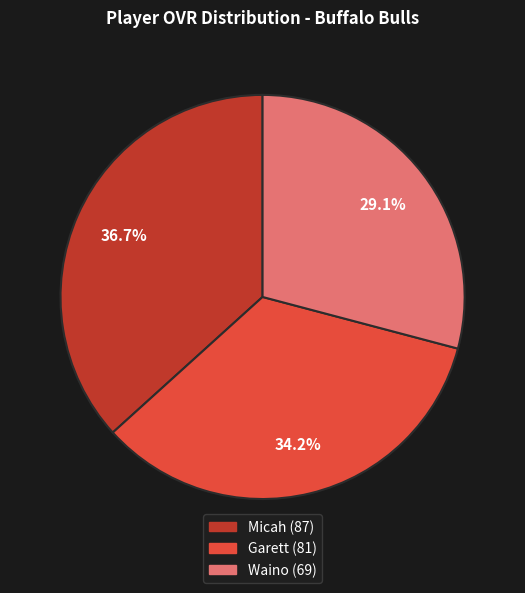

To the nearest percent, what percentage of the pie is Waino?

29%